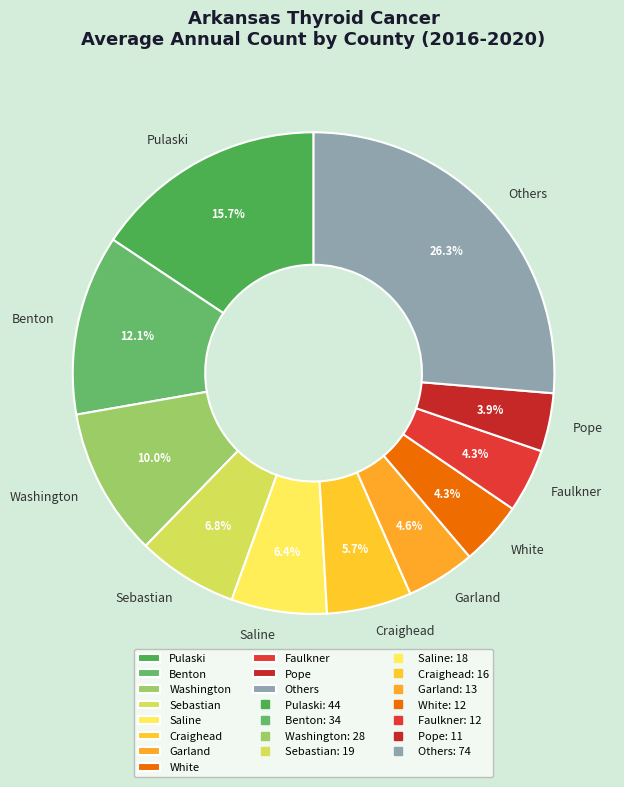

Between Pulaski and Others, which is larger?

Others